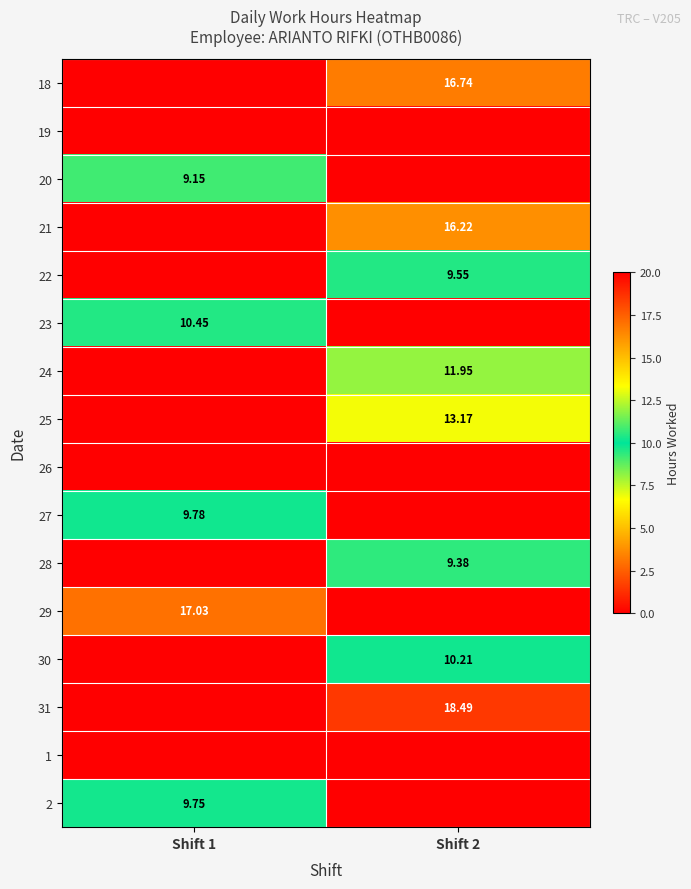

Rank the categories by 25 value from lowest to highest.

Shift 1, Shift 2